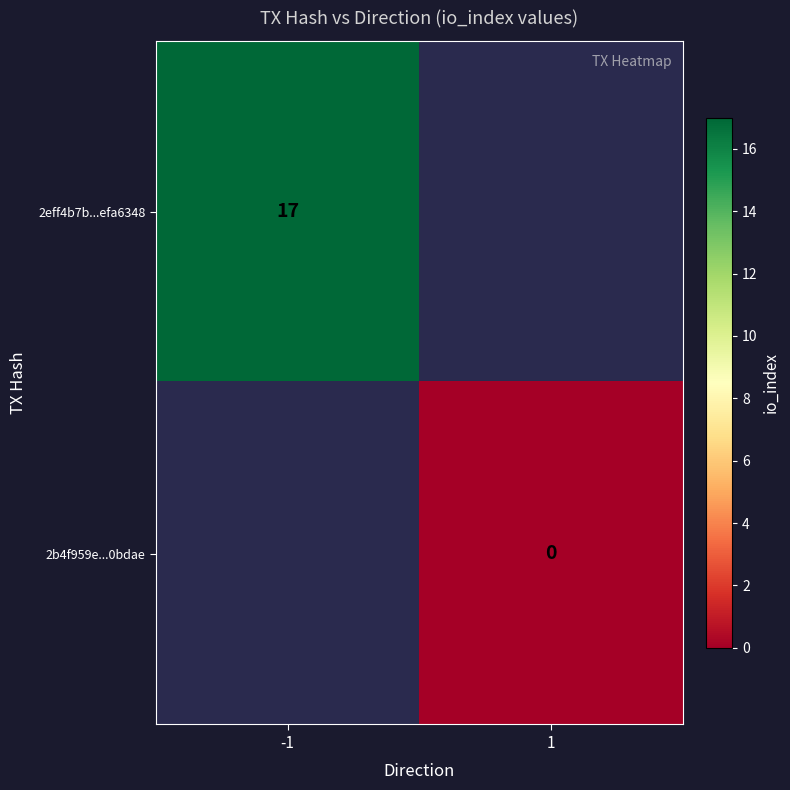

The 2eff4b7b...efa6348 series shows 29 at -1. True or false?

False